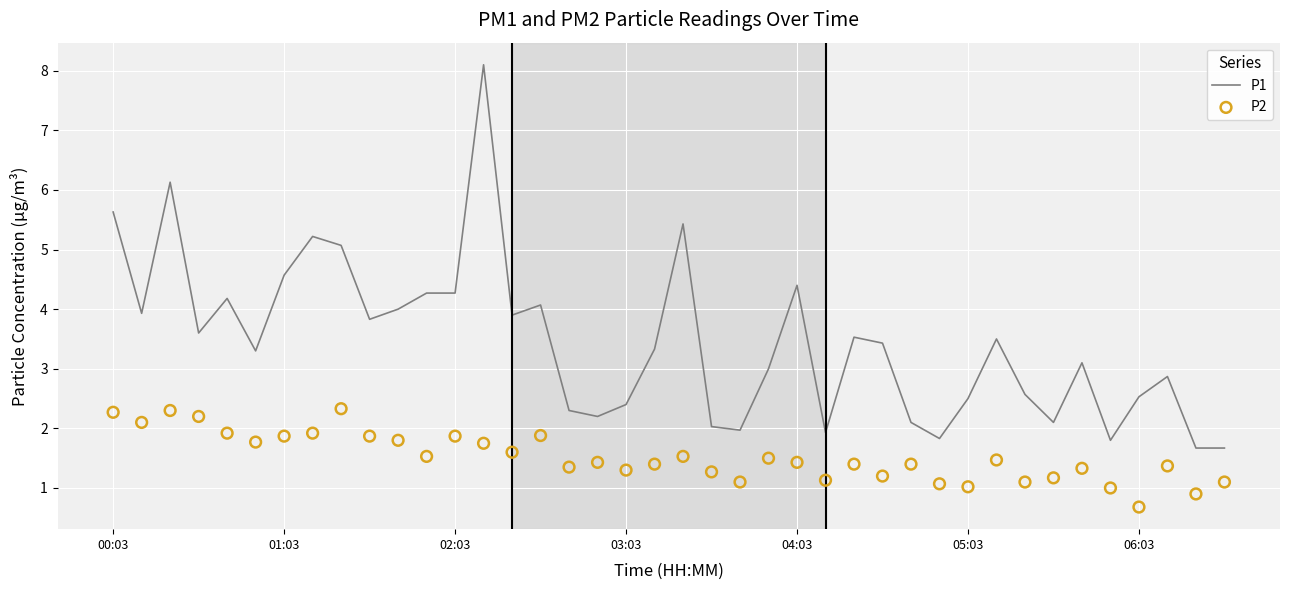

At which category is the sum across all series the highest?

13